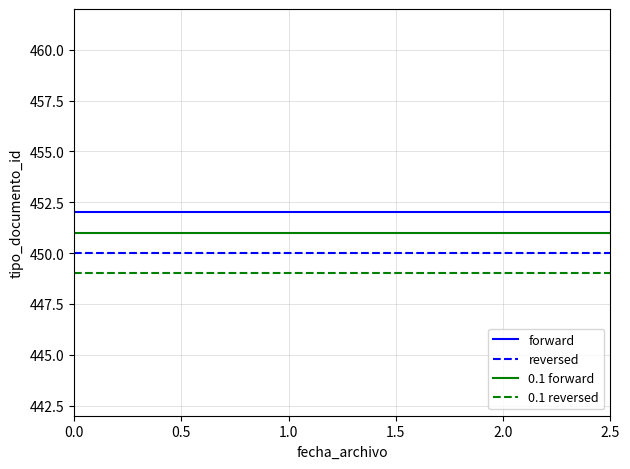

What is the greatest value displayed?

452